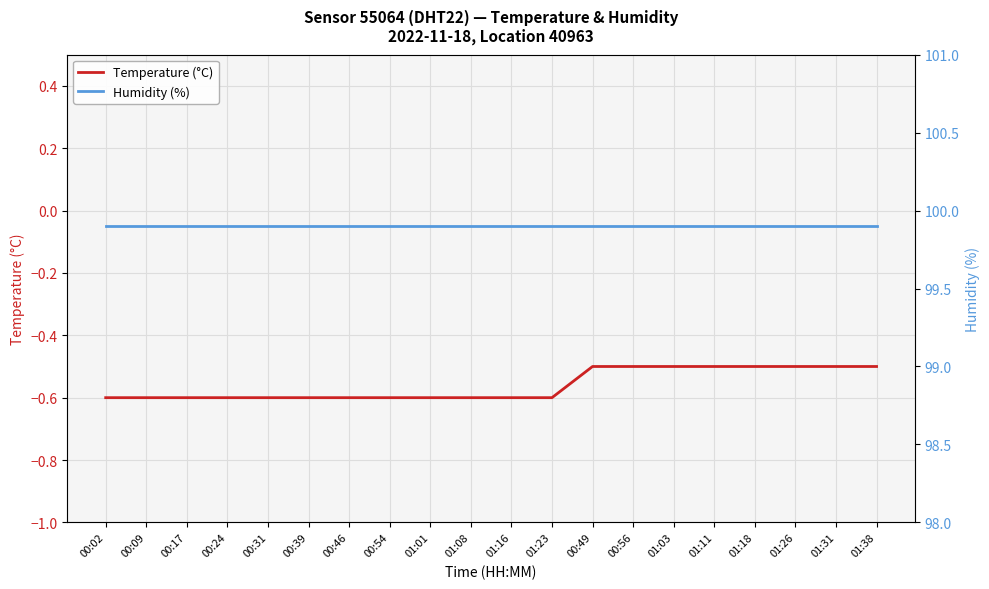

Reading left to right, transcribe all the data shown in this chart.

Temperature (°C): 00:02=-0.6	00:09=-0.6	00:17=-0.6	00:24=-0.6	00:31=-0.6	00:39=-0.6	00:46=-0.6	00:54=-0.6	01:01=-0.6	01:08=-0.6	01:16=-0.6	01:23=-0.6	00:49=-0.5	00:56=-0.5	01:03=-0.5	01:11=-0.5	01:18=-0.5	01:26=-0.5	01:31=-0.5	01:38=-0.5
Humidity (%): 00:02=99.9	00:09=99.9	00:17=99.9	00:24=99.9	00:31=99.9	00:39=99.9	00:46=99.9	00:54=99.9	01:01=99.9	01:08=99.9	01:16=99.9	01:23=99.9	00:49=99.9	00:56=99.9	01:03=99.9	01:11=99.9	01:18=99.9	01:26=99.9	01:31=99.9	01:38=99.9